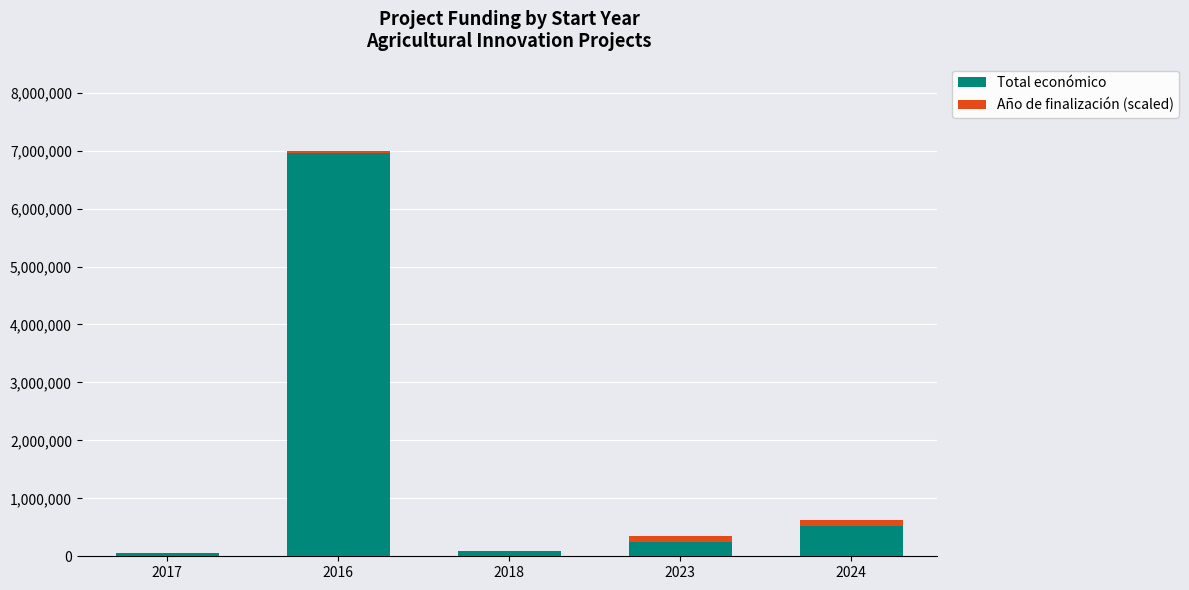

What is the maximum value for Total económico?

6960293